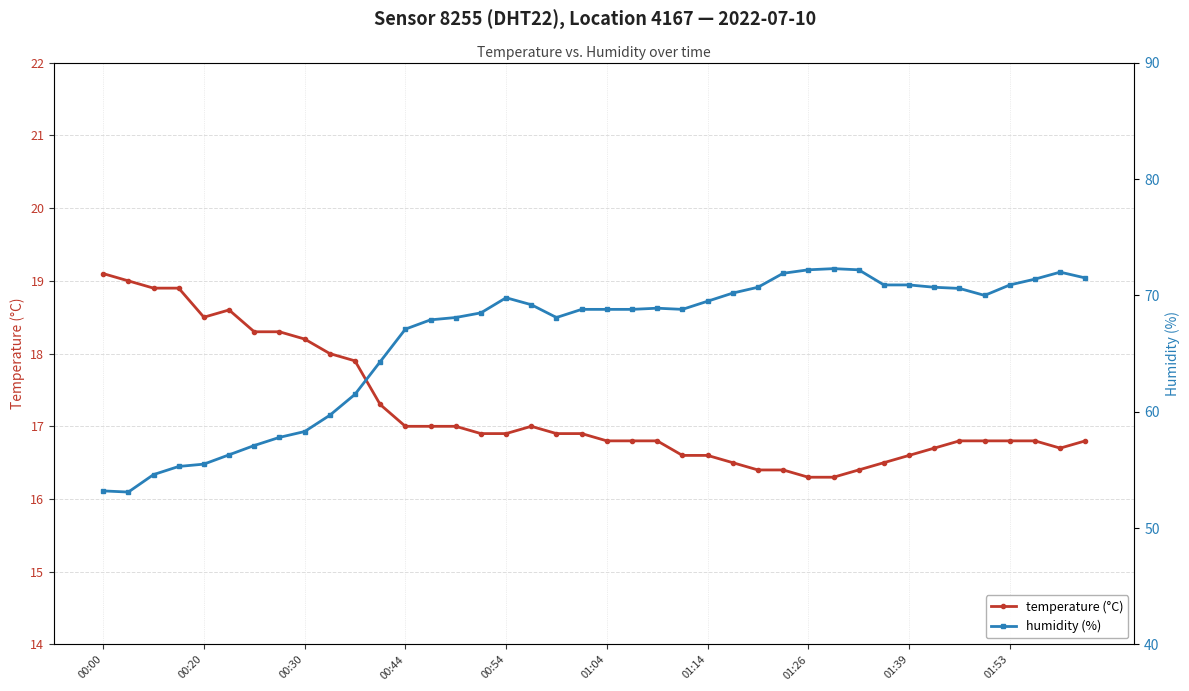

At how many categories does at least one series exceed 32?

40